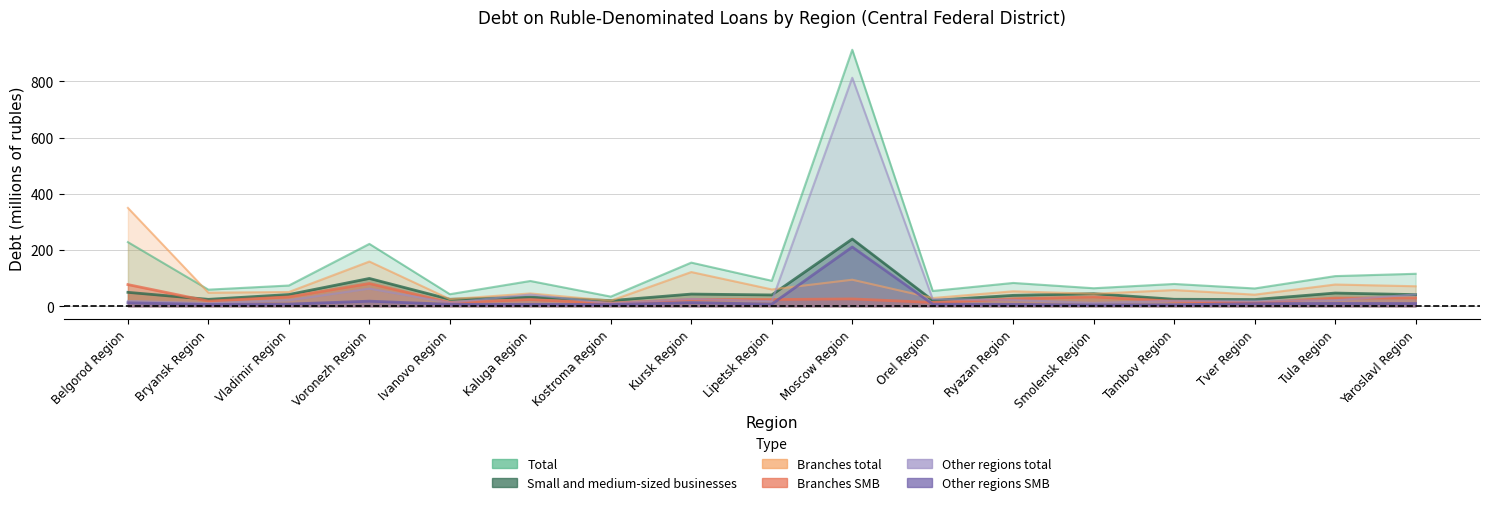

At which category does the chart reach its peak across all series?

Moscow Region